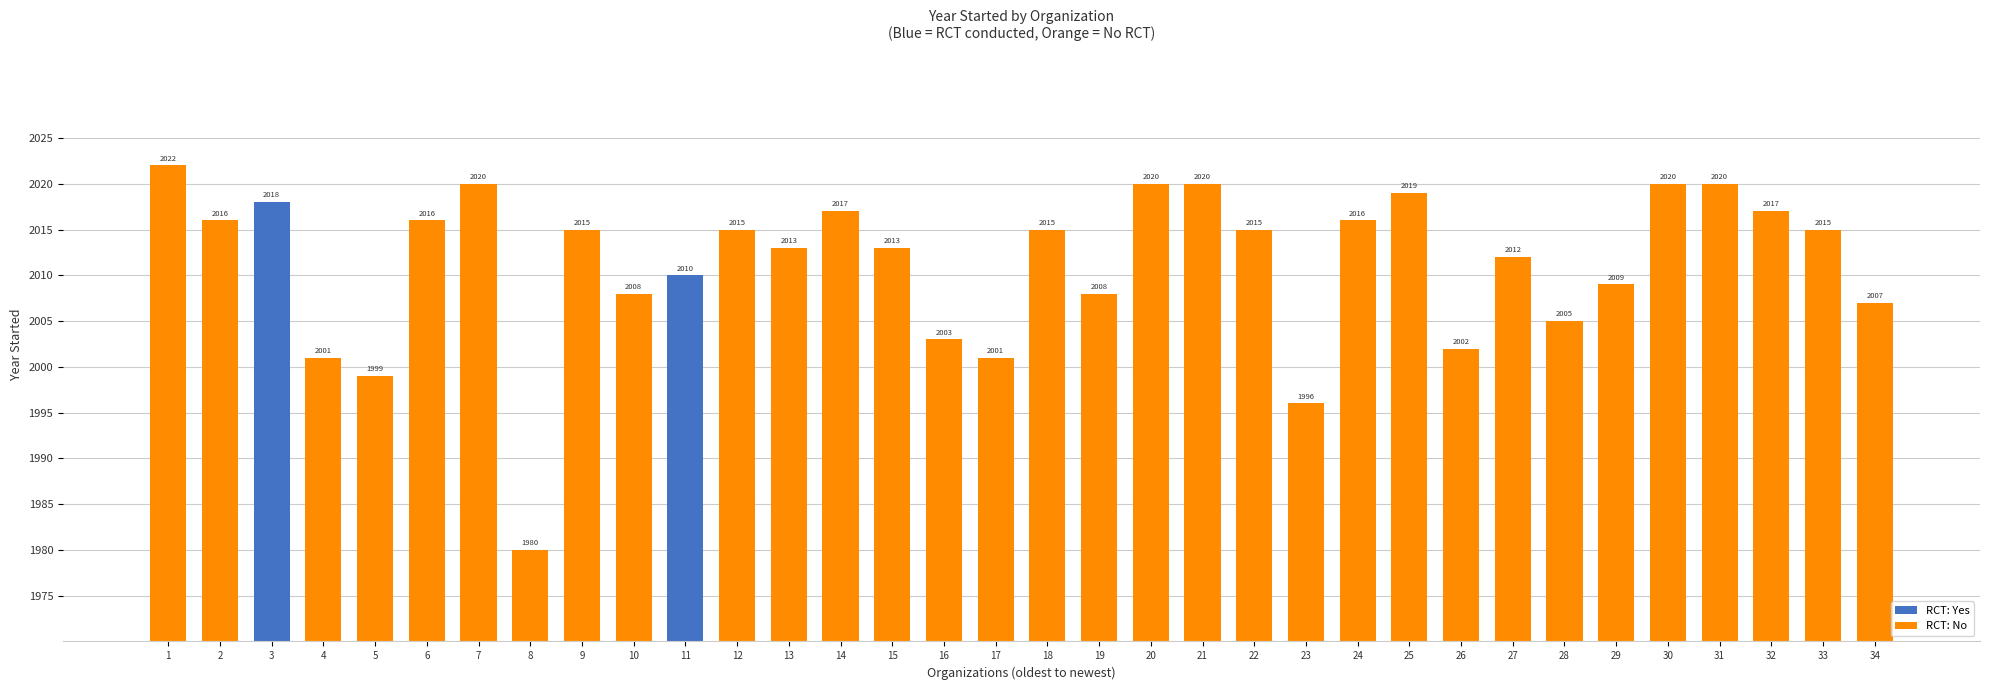

What value does the data have at 30, to the nearest 5?

2020